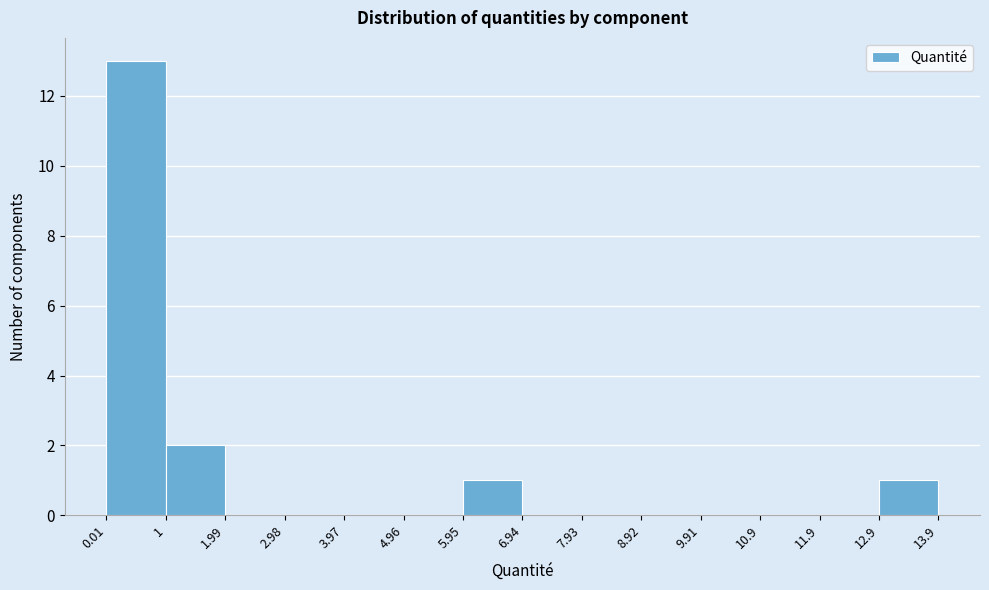

Reading left to right, list every bar in this chart as the range it spans on the x-axis followed by its height. The values are not printed on the chart, so give them approximately, as read against the axis.

0.01 to 1: 13
1 to 1.99: 2
1.99 to 2.98: 0
2.98 to 3.97: 0
3.97 to 4.96: 0
4.96 to 5.95: 0
5.95 to 6.94: 1
6.94 to 7.93: 0
7.93 to 8.92: 0
8.92 to 9.91: 0
9.91 to 10.9: 0
10.9 to 11.9: 0
11.9 to 12.9: 0
12.9 to 13.9: 1